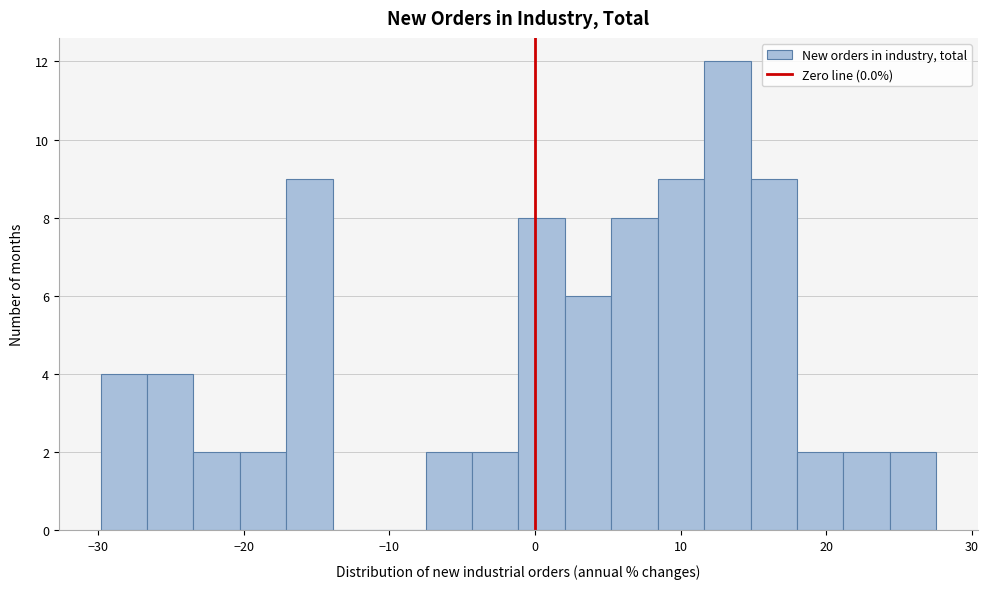

Read against the x-axis, roughly where is the centre of the tallest bar?

13